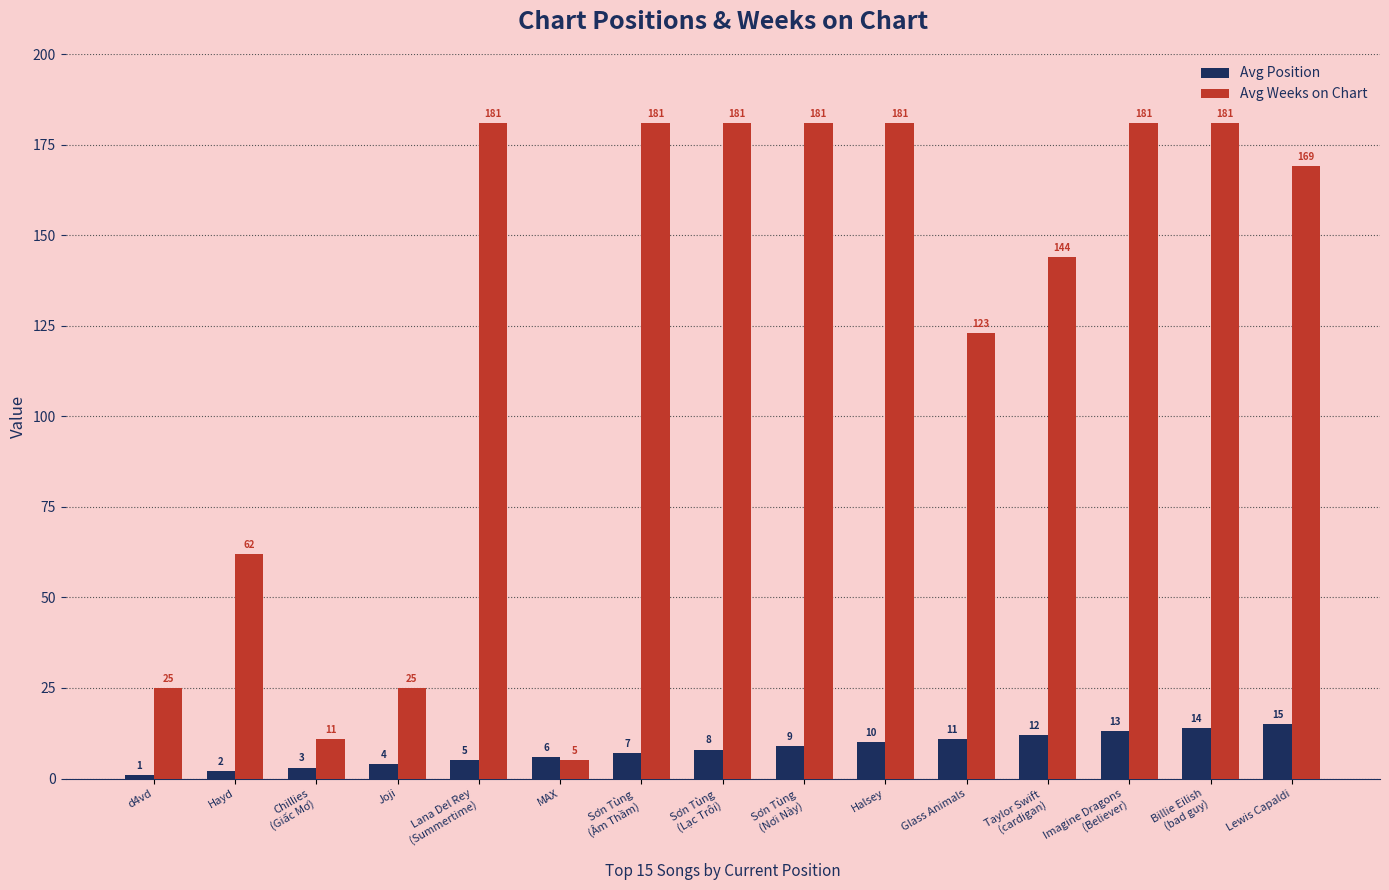

Where does the Avg Weeks on Chart series first go above 169?

Lana Del Rey
(Summertime)